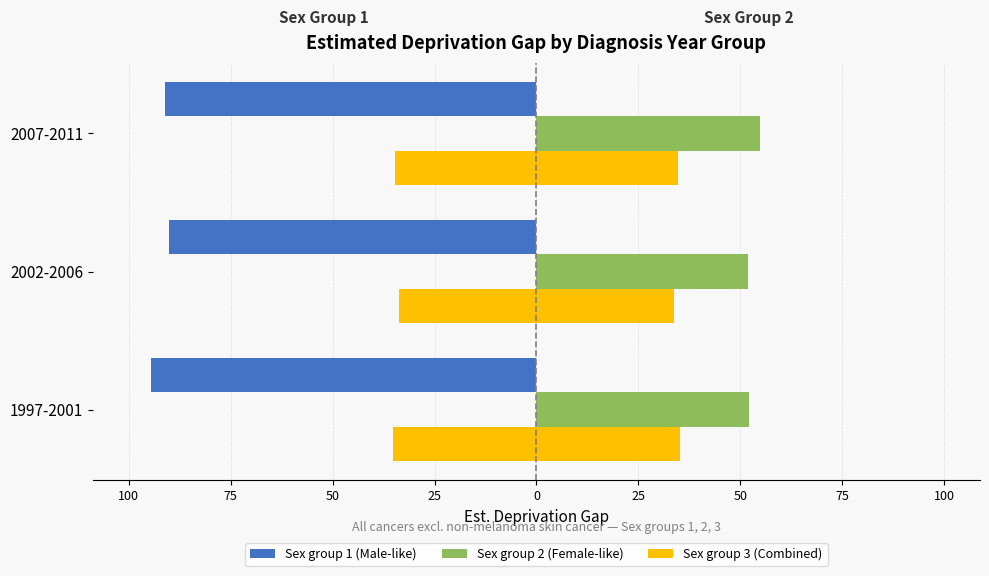

Which series changed the most between 2002-2006 and 2007-2011?

Sex group 2 (Female-like)